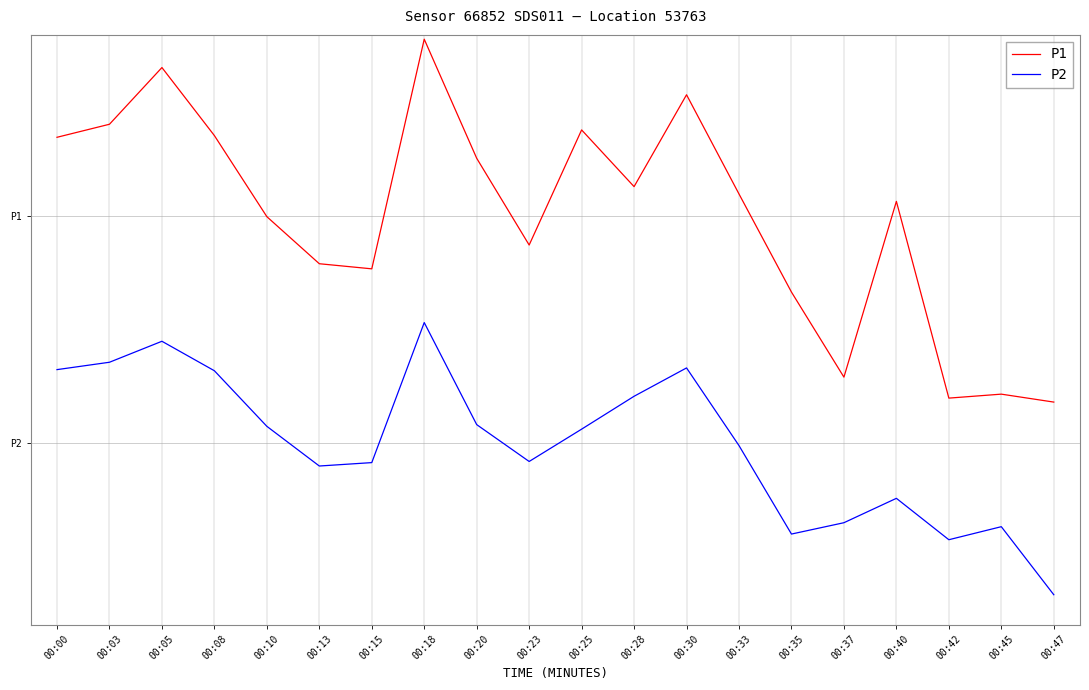

What is the difference between the maximum and minimum values in the P1 series?

6.4